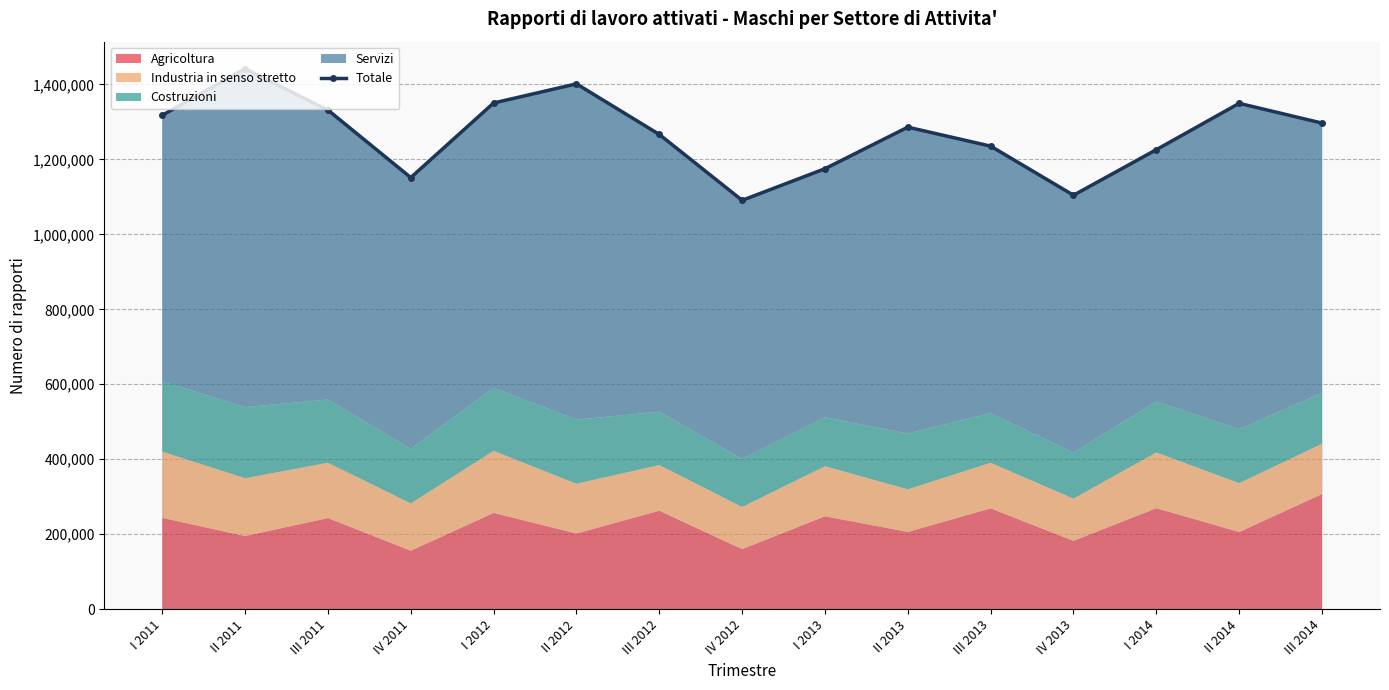

How many lines are shown in the chart?

1